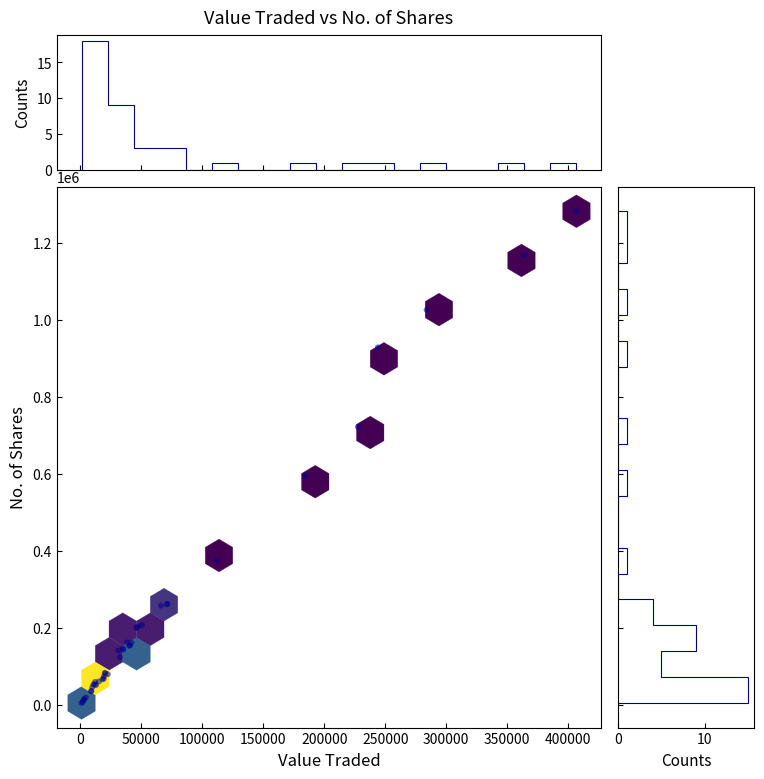

What Y value in the scatter plot is closest to 643996?

595269